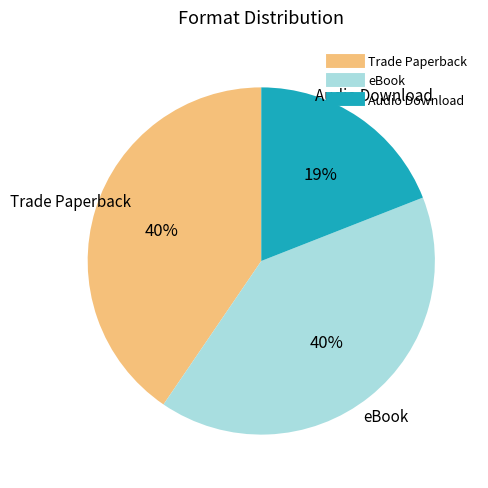

Do Trade Paperback and Audio Download together represent more than half of the pie?

Yes